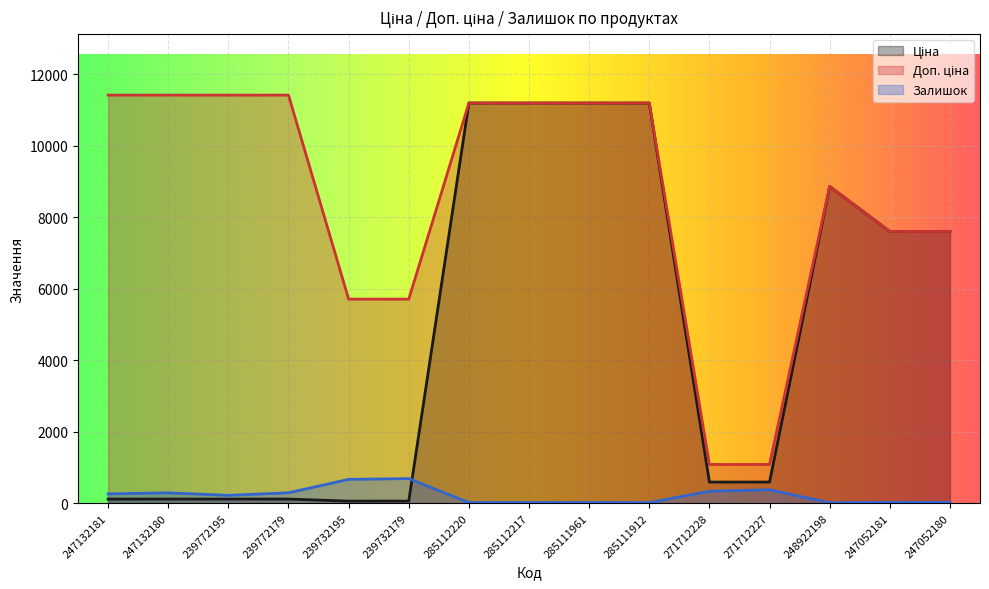

What is the total value across all series at 285112217?

22393.3